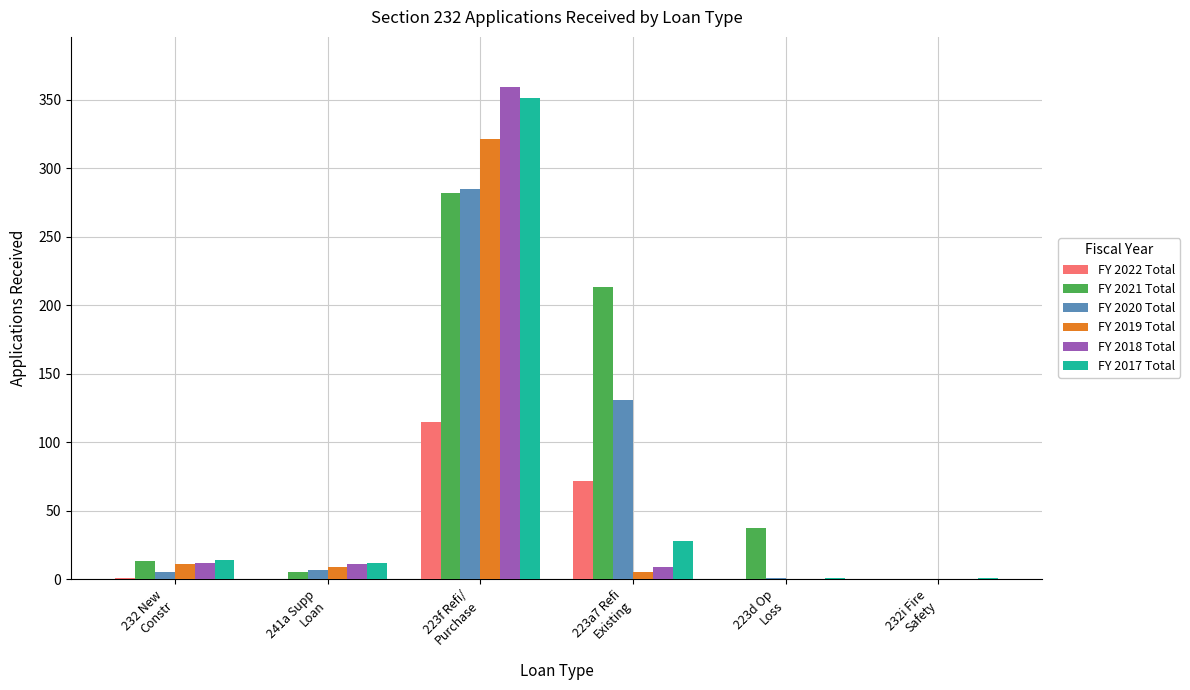

Which series has the largest total across all categories?

FY 2021 Total